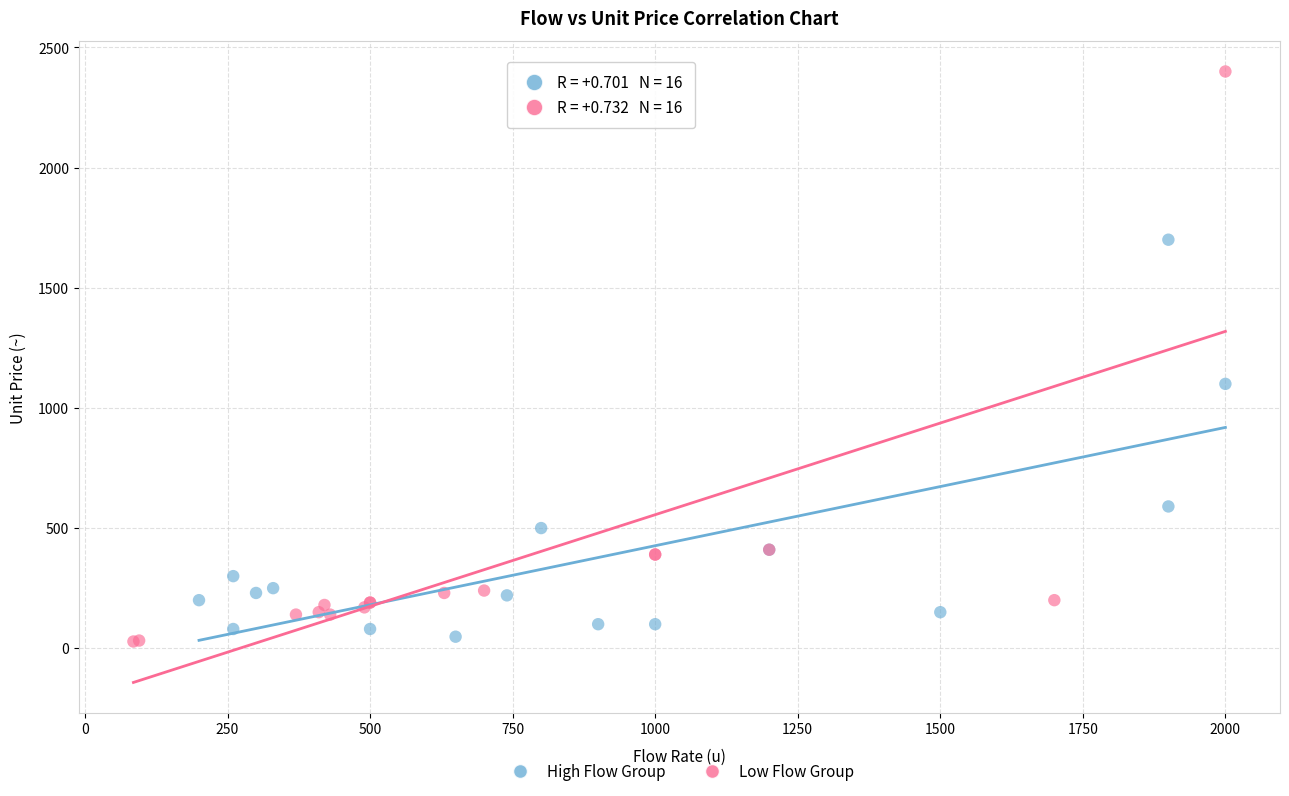

Which series reaches the maximum Y coordinate?

Low Flow Group